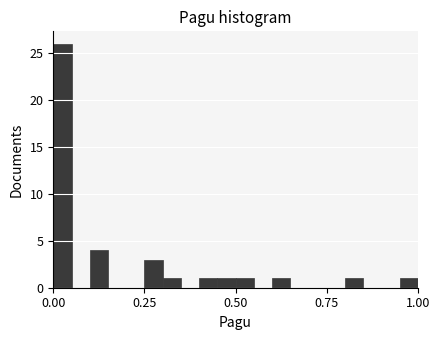

Read against the x-axis, roughly where is the centre of the tallest bar?

0.05